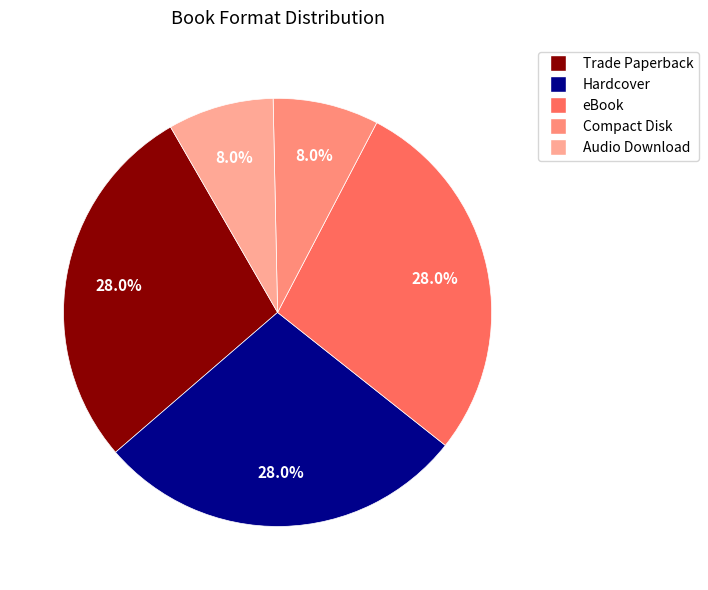

Rank the categories by value from lowest to highest.

Compact Disk, Audio Download, Trade Paperback, Hardcover, eBook